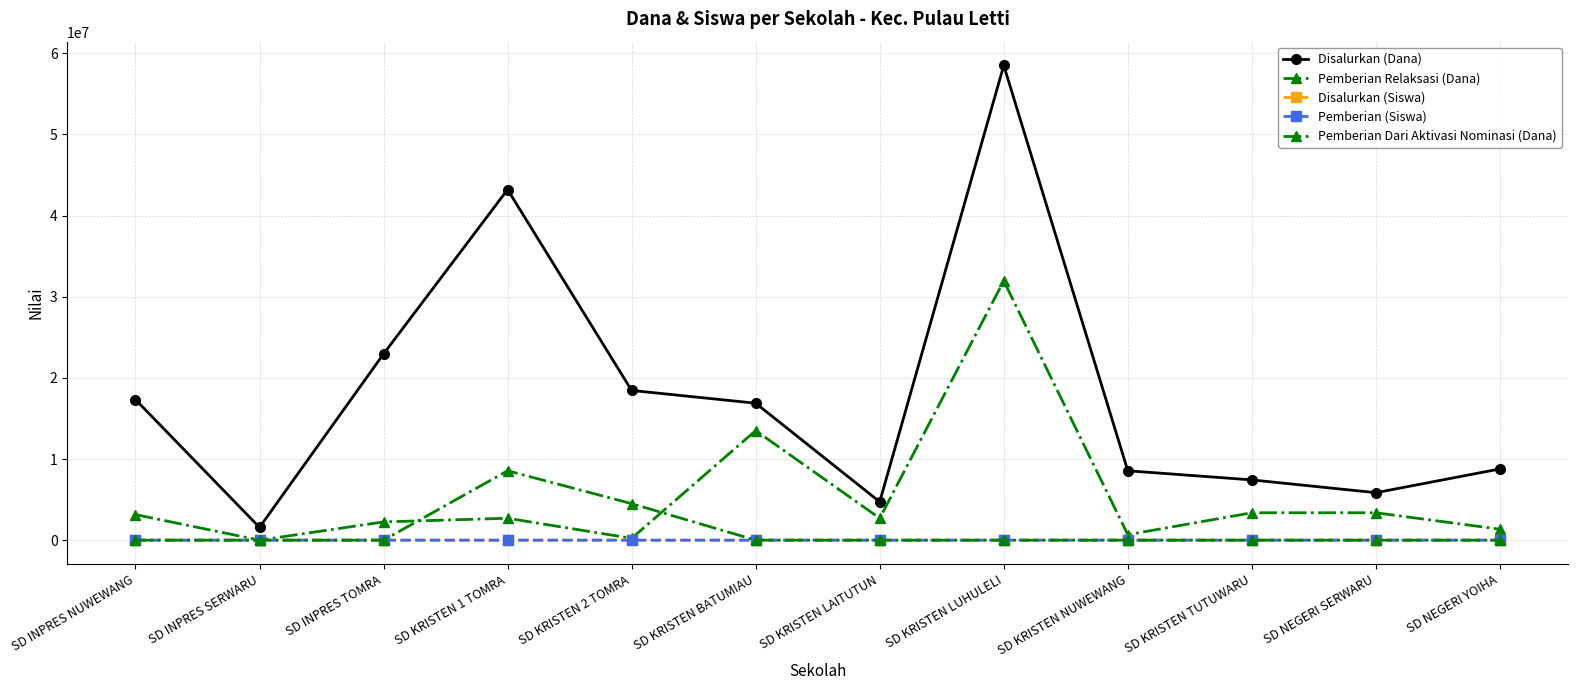

Rank the categories by Disalurkan (Dana) value from lowest to highest.

SD INPRES SERWARU, SD KRISTEN LAITUTUN, SD NEGERI SERWARU, SD KRISTEN TUTUWARU, SD KRISTEN NUWEWANG, SD NEGERI YOIHA, SD KRISTEN BATUMIAU, SD INPRES NUWEWANG, SD KRISTEN 2 TOMRA, SD INPRES TOMRA, SD KRISTEN 1 TOMRA, SD KRISTEN LUHULELI